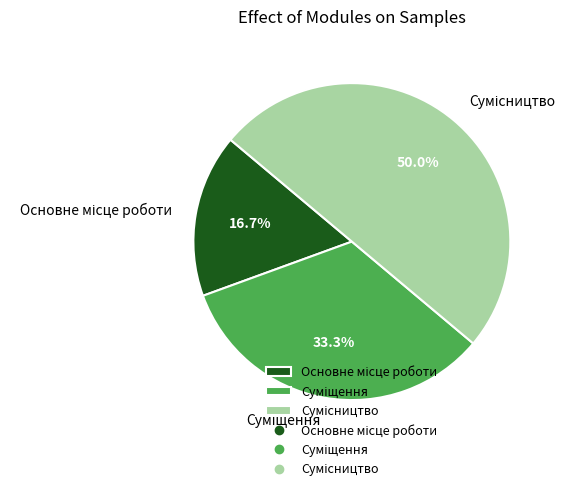

The Основне місце роботи slice represents 17% of the pie. True or false?

True